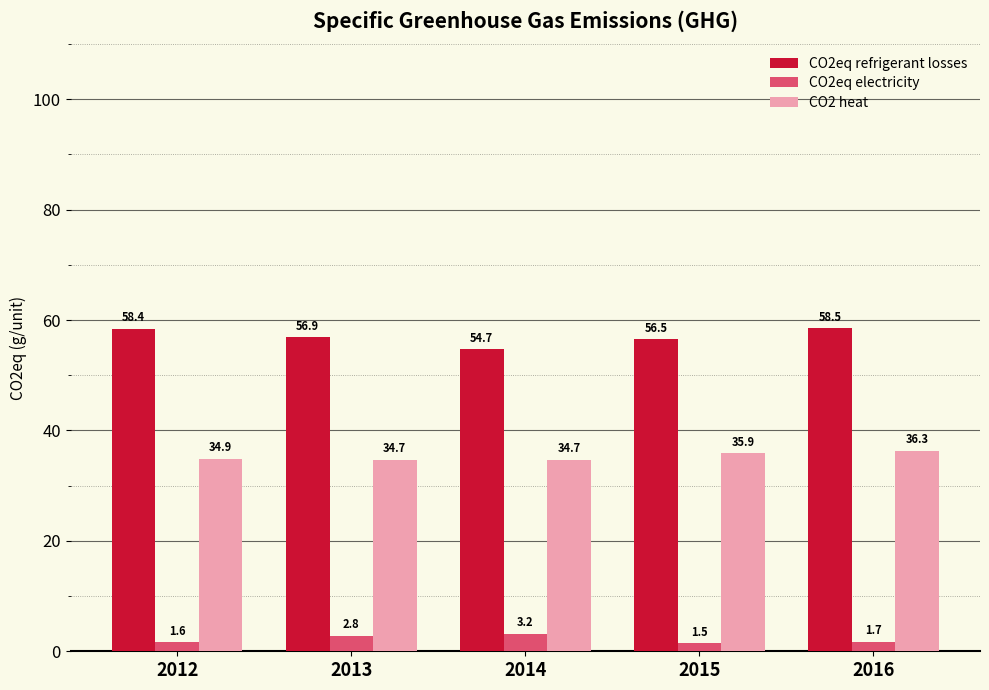

At 2013, list the series in order from largest to smallest.

CO2eq refrigerant losses, CO2 heat, CO2eq electricity